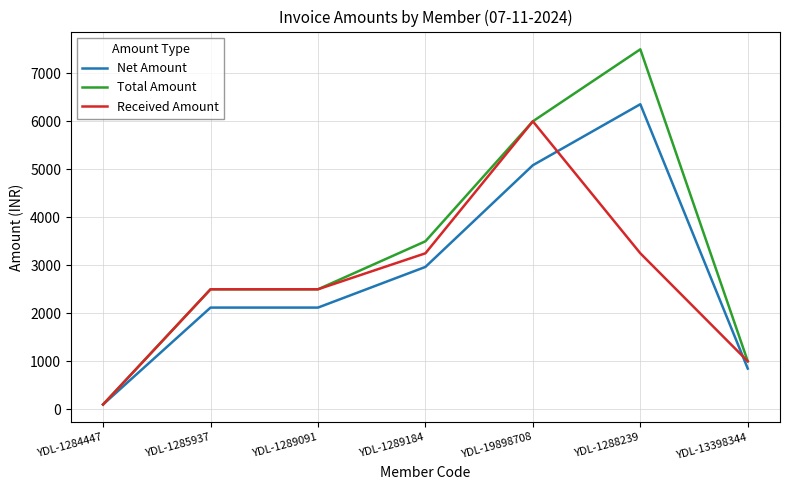

Is the value of Net Amount at YDL-1284447 greater than the value of Total Amount at YDL-1288239?

No